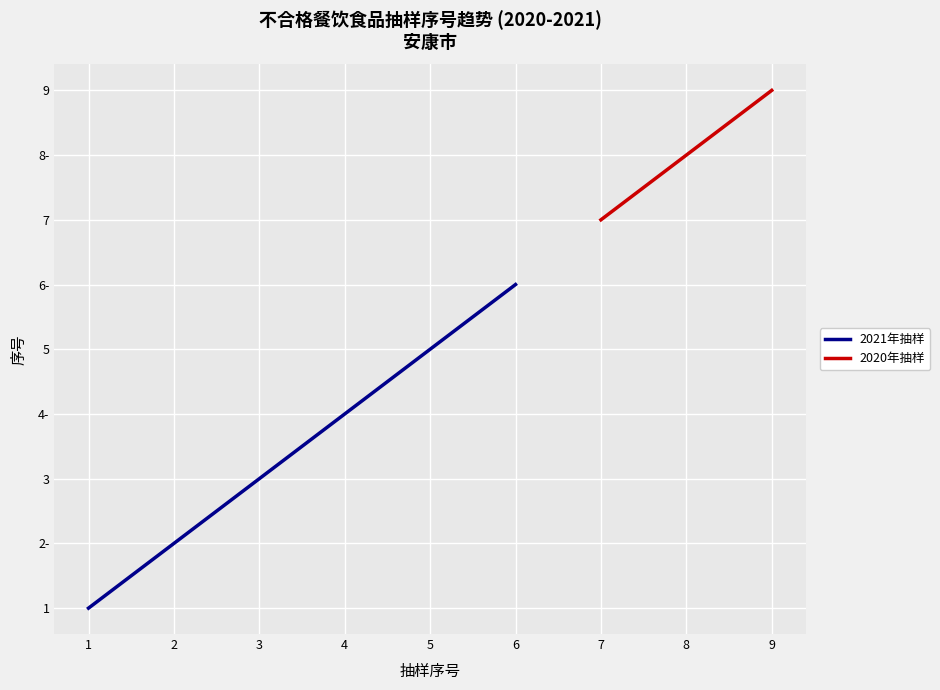

Is it true that 餐饮食品_2020 equals 10 at 7?

False